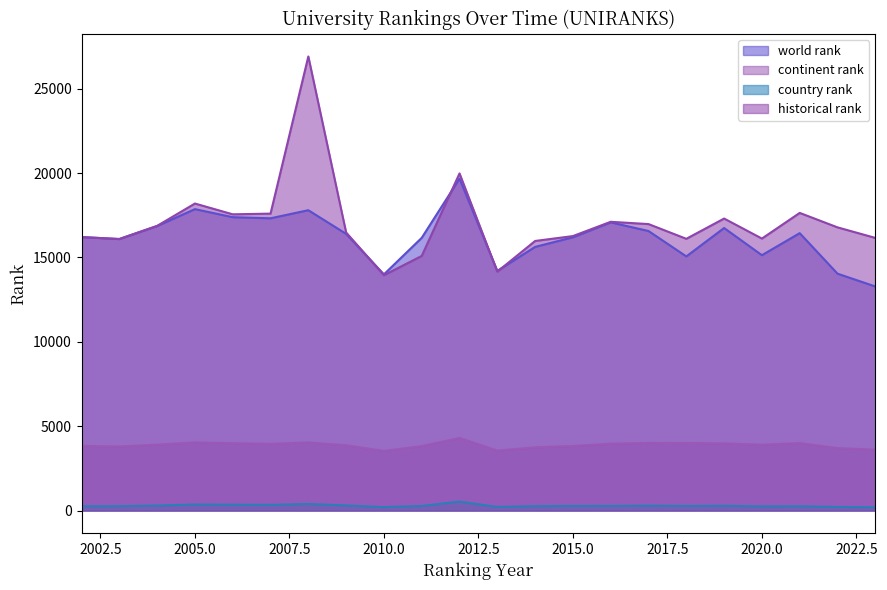

What is the difference between the highest and lowest values at 2007?

17262